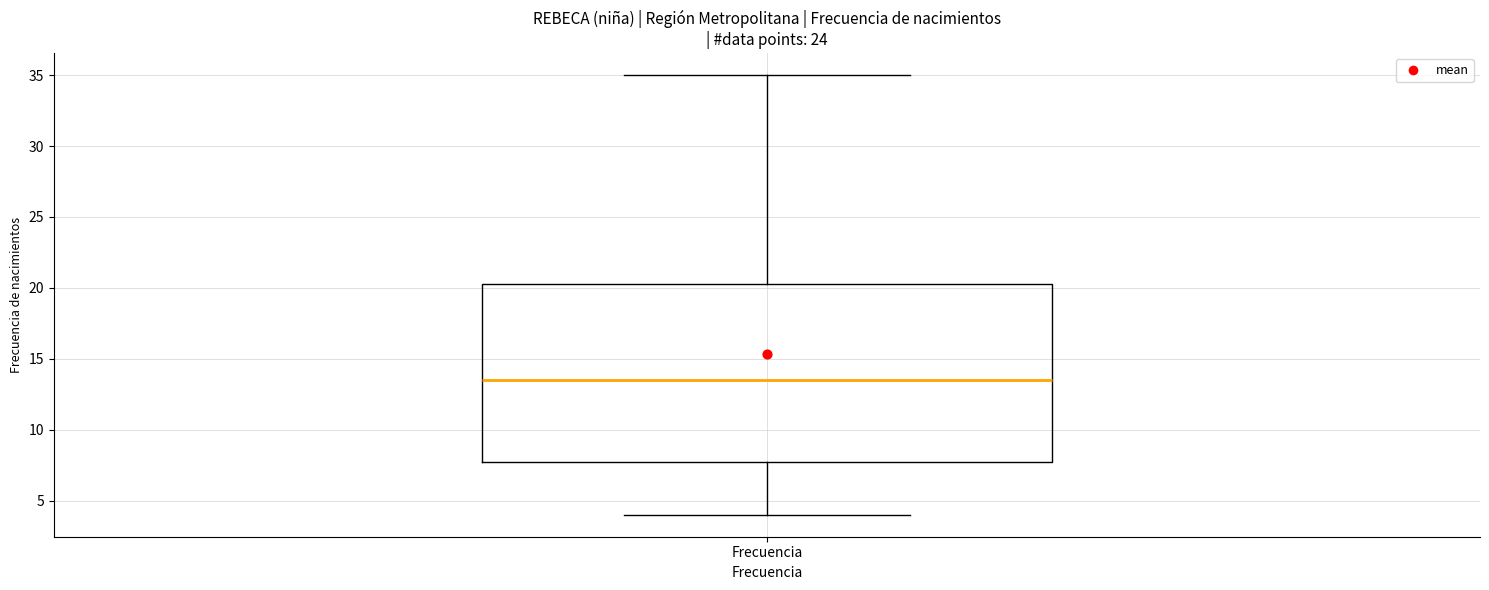

Read this box plot against the y-axis: the position of the median line, the range covered by the box, and the ends of both whiskers. The values are not printed on the chart, so give them approximately, as read against the axis.

median 13.5, box 8.0 to 20.5, whiskers 4.0 to 35.0